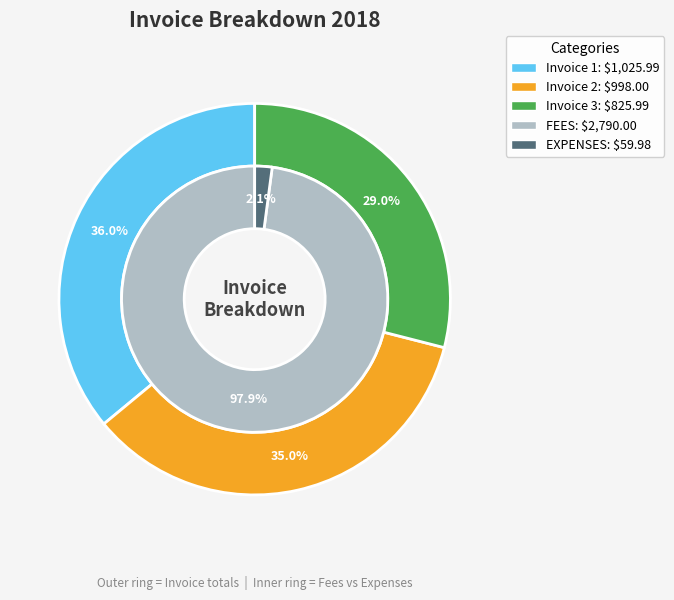

How many slices are in this pie chart?

3